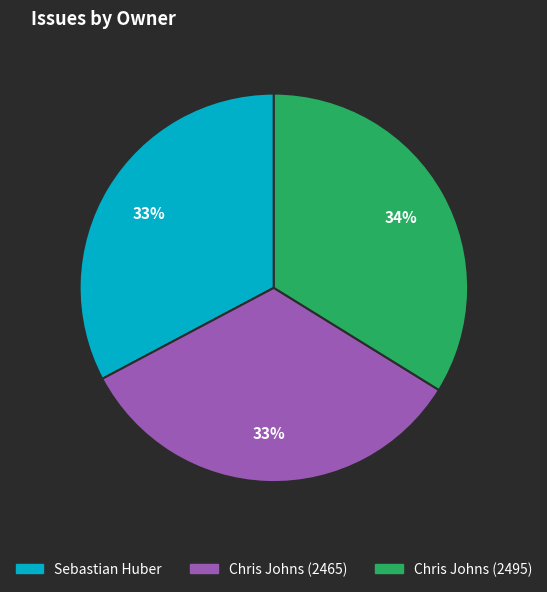

Approximately how many times larger is the value at Chris Johns (2495) compared to Chris Johns (2465)?

1.0